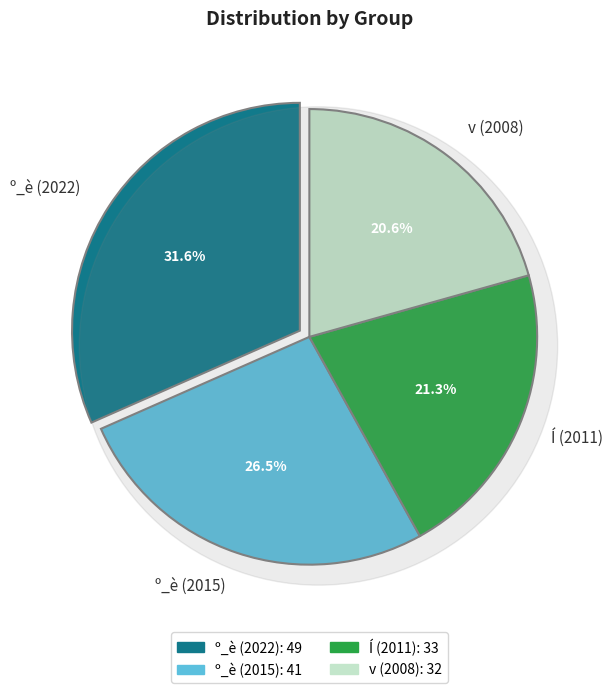

What is the change in value from Í (2011) to v (2008)?

-1